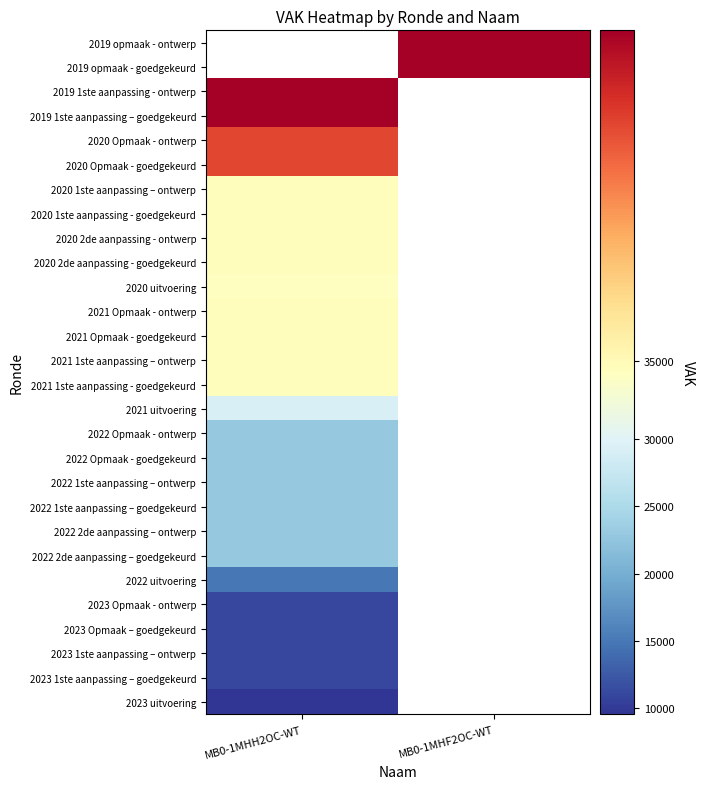

How many data points does each series have?

2